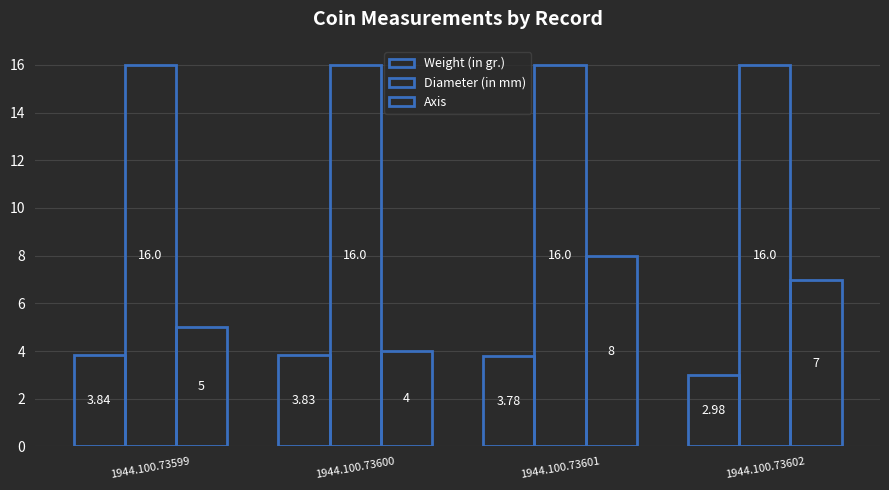

At which category is the sum across all series the highest?

1944.100.73601